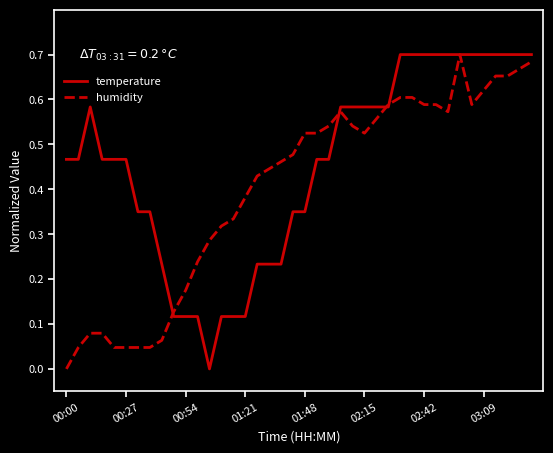

How many lines are shown in the chart?

2